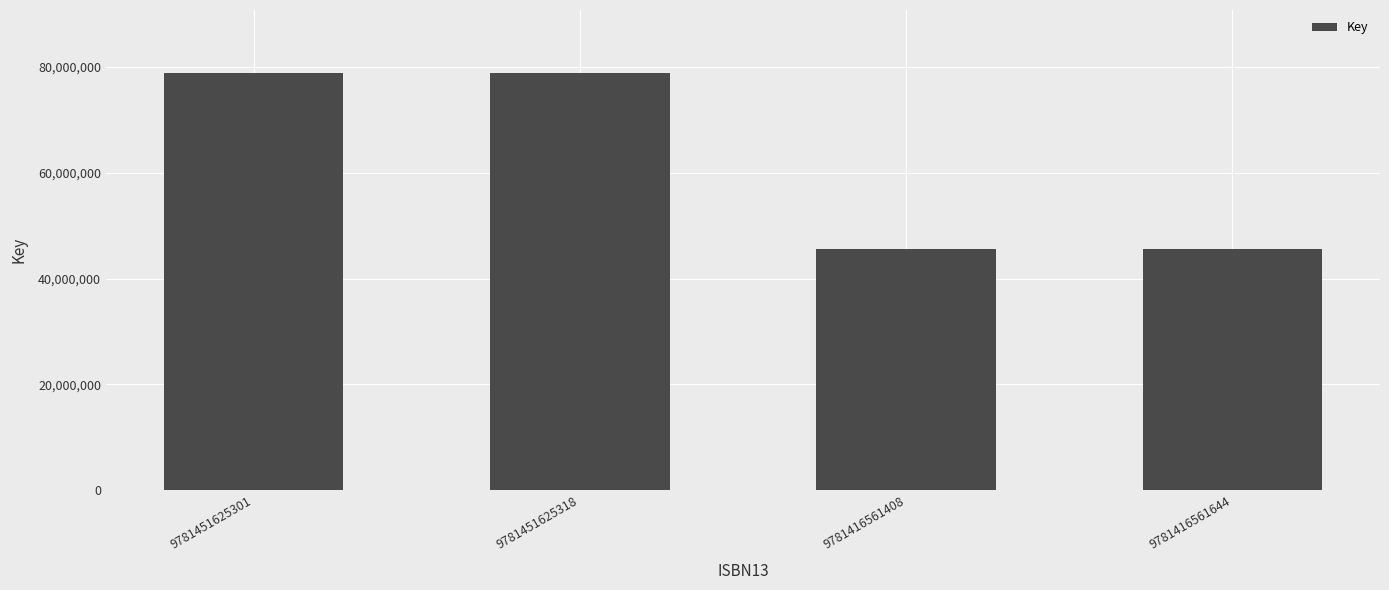

Reading left to right, what are all the values shown in this chart?

9781451625301=78862061	9781451625318=78862061	9781416561408=45563205	9781416561644=45563205